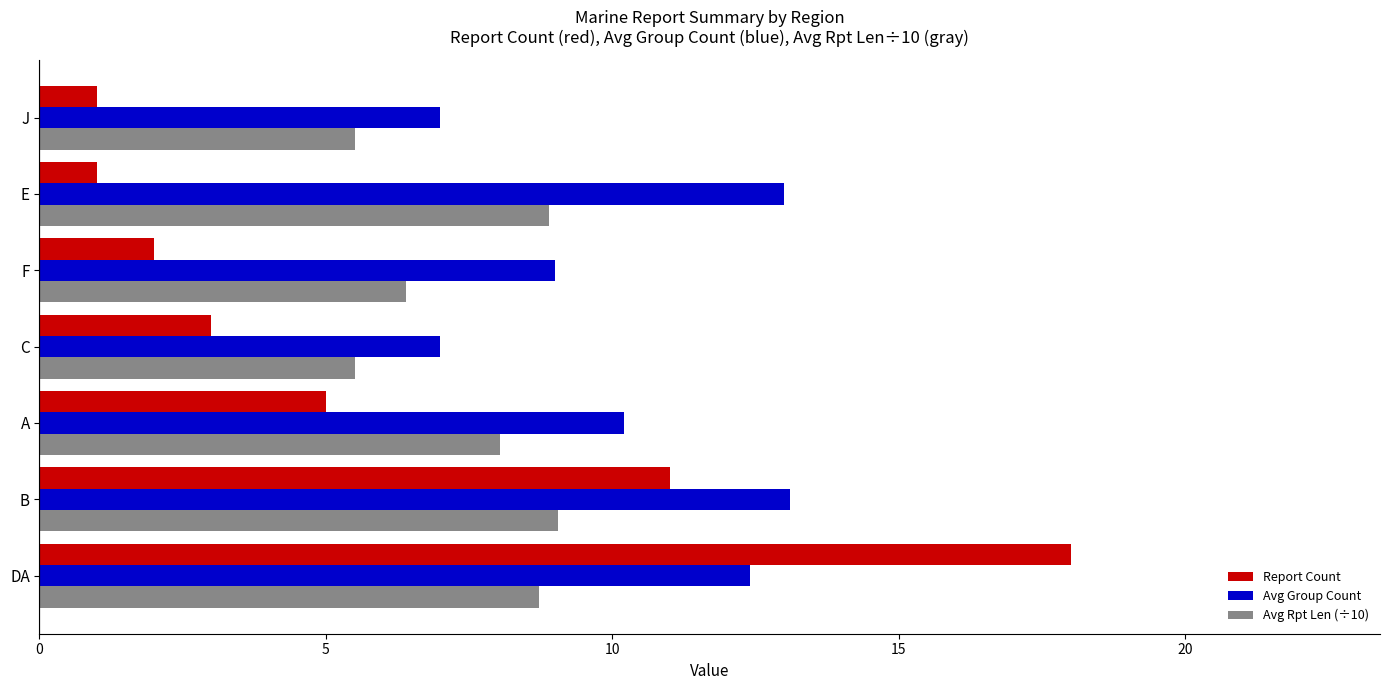

Which series has the largest range (max minus min)?

Report Count